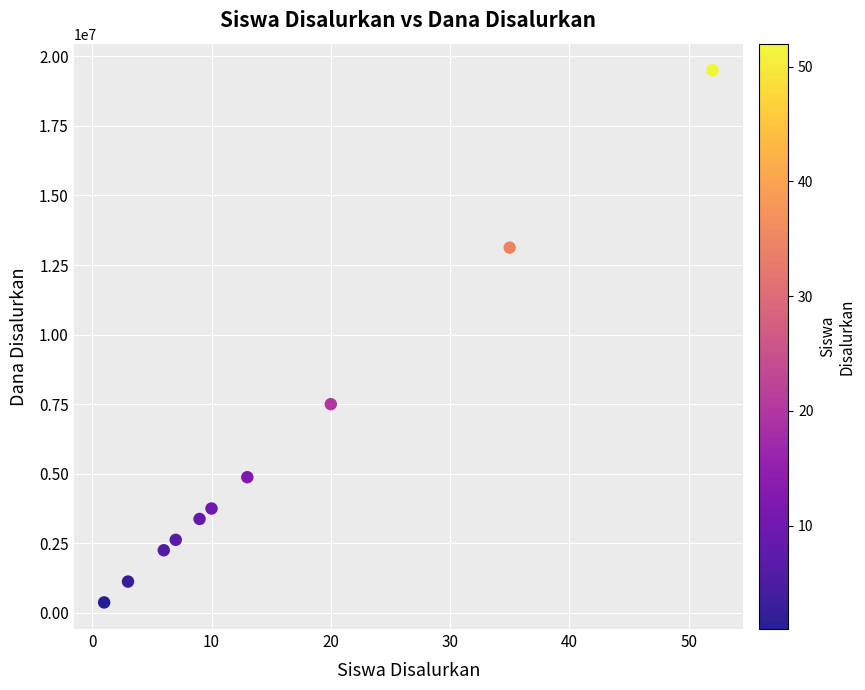

What Y value in the scatter plot is closest to 9937500?

7500000